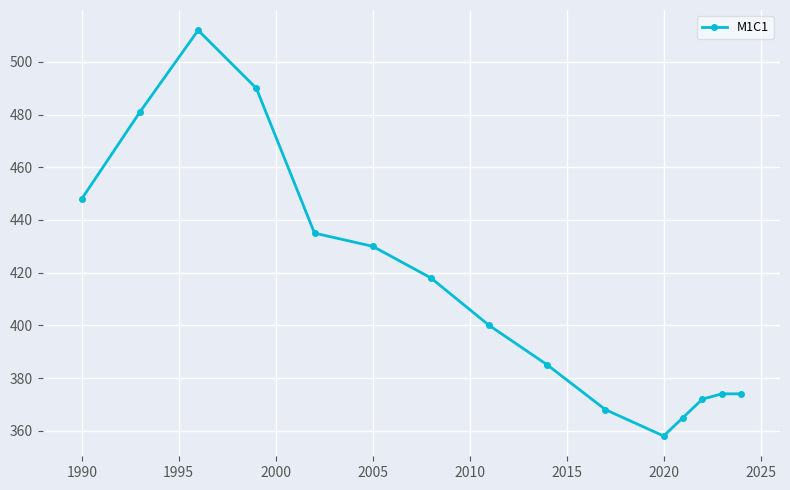

Count the number of categories in the chart.

15